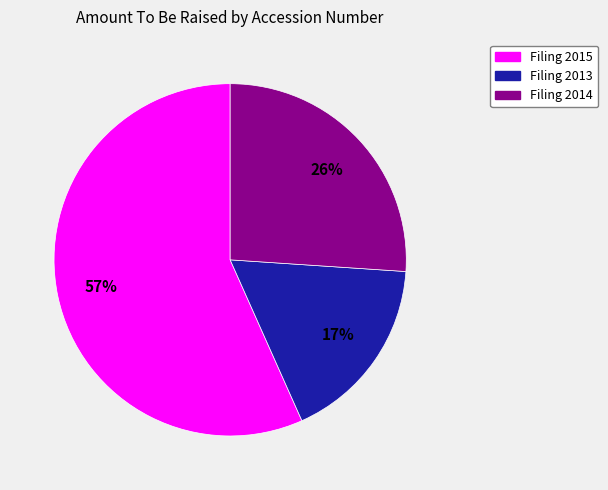

Is there a majority slice in this chart?

Yes